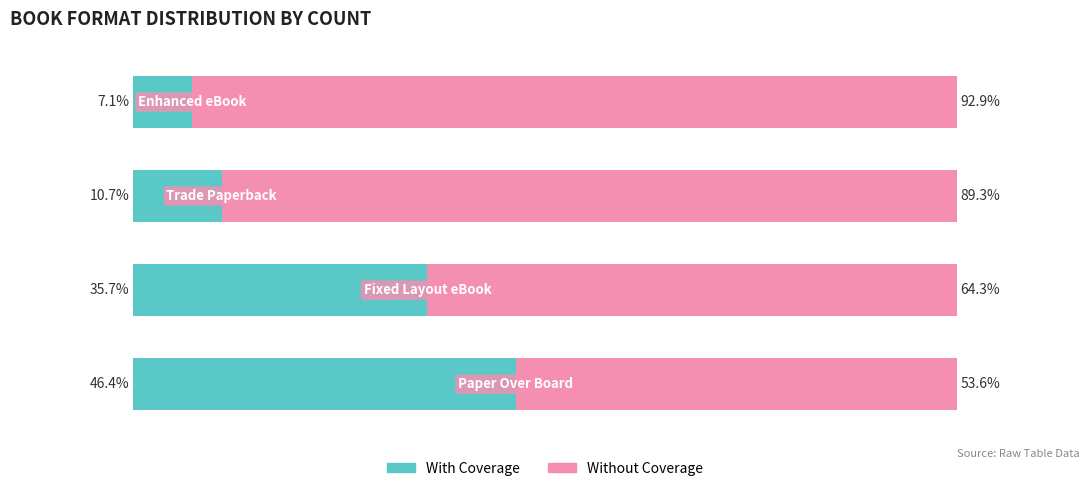

What are all the series names shown in the legend?

With Coverage, Without Coverage